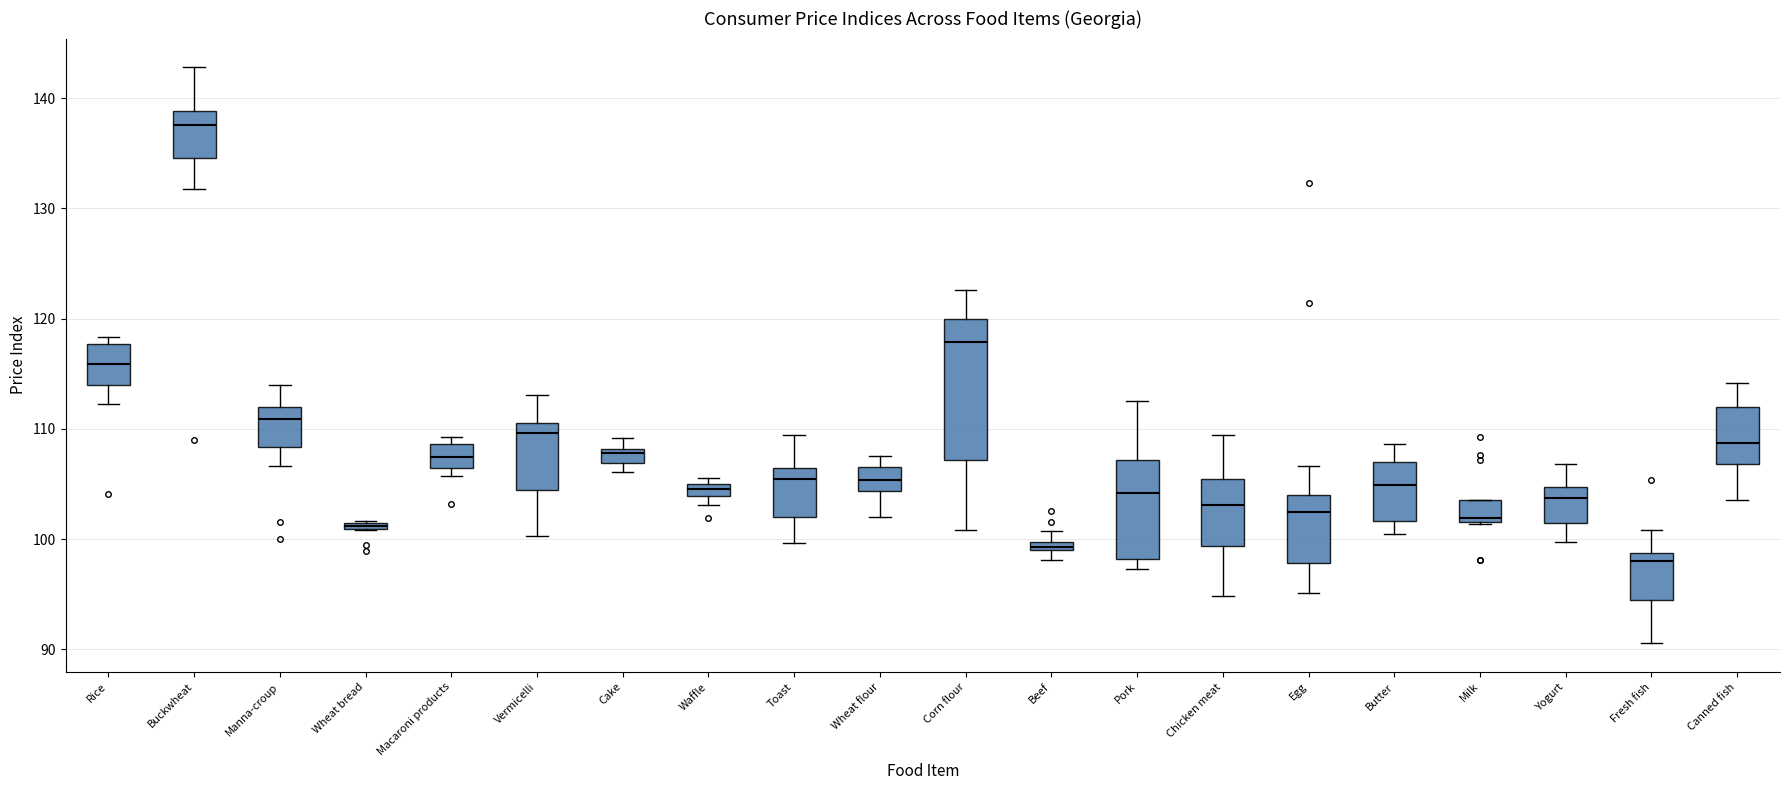

Which box has the highest median line?

Buckwheat